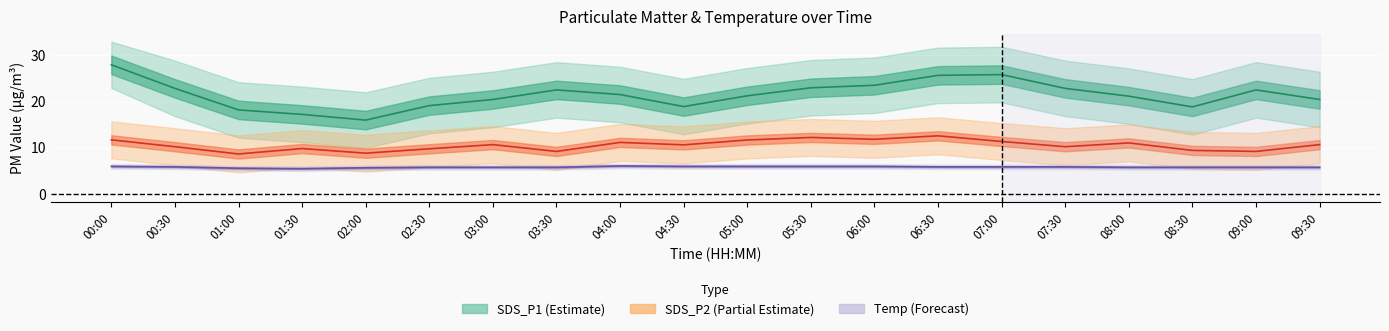

At which category is the sum across all series the highest?

00:00